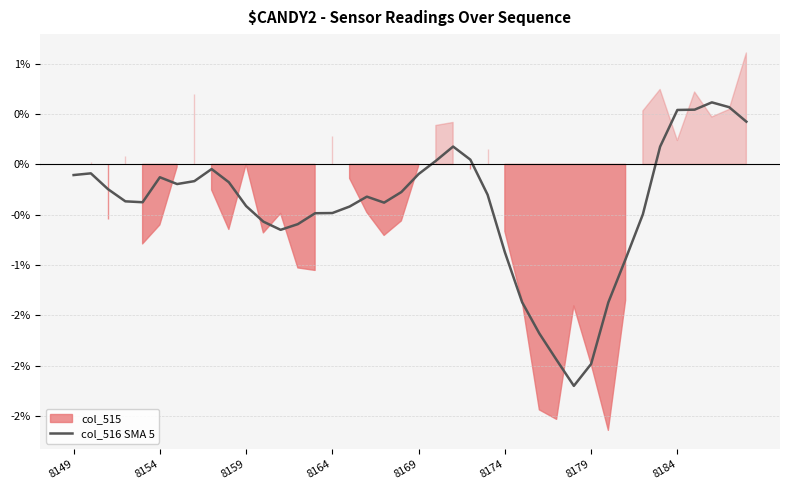

Is it true that the value at 8 is -0.1?

False